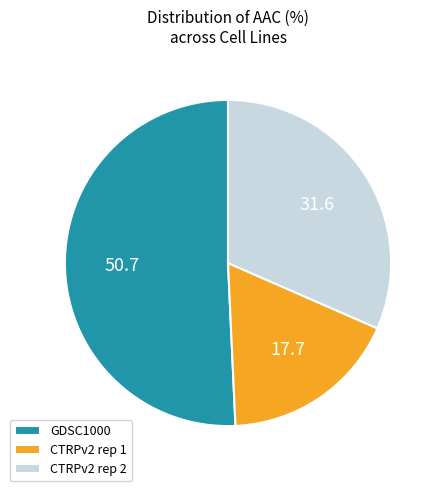

Which slice is the largest?

GDSC1000